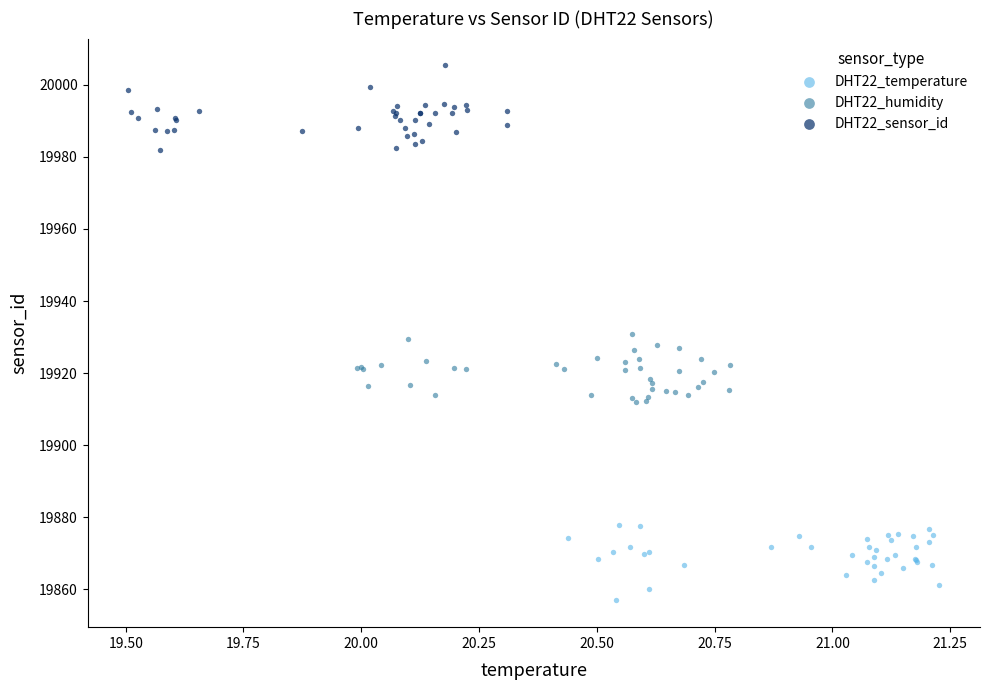

Which series reaches the maximum Y coordinate?

DHT22_sensor_id